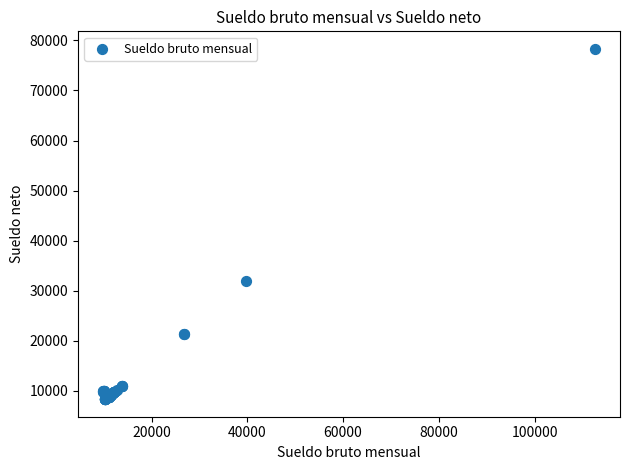

What Y value in the scatter plot is closest to 43307?

31840.8